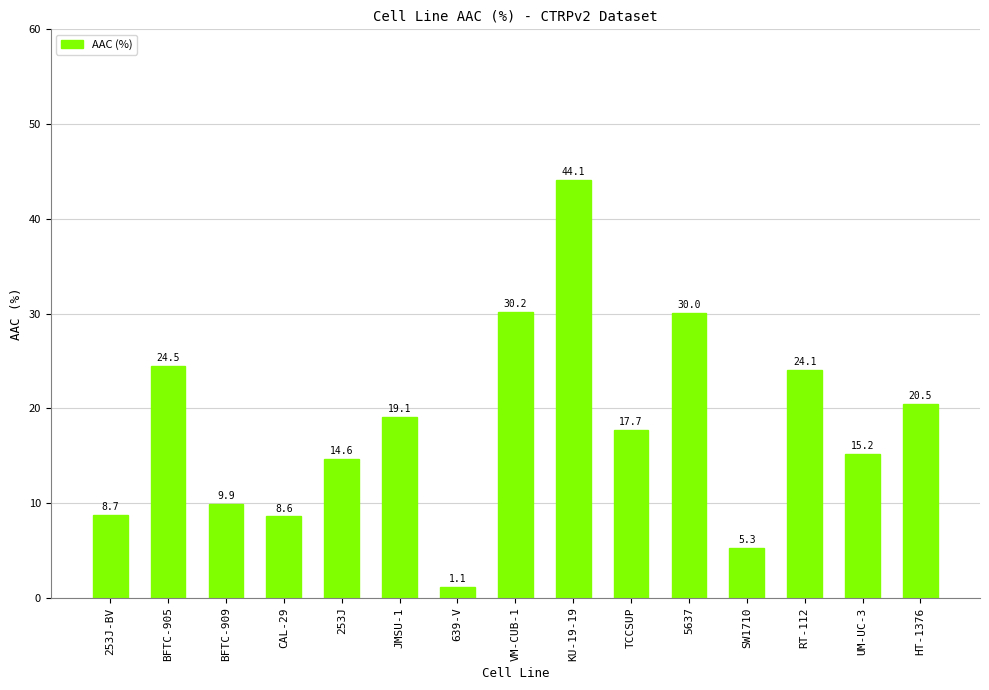

The value at TCCSUP is 17.7. True or false?

True